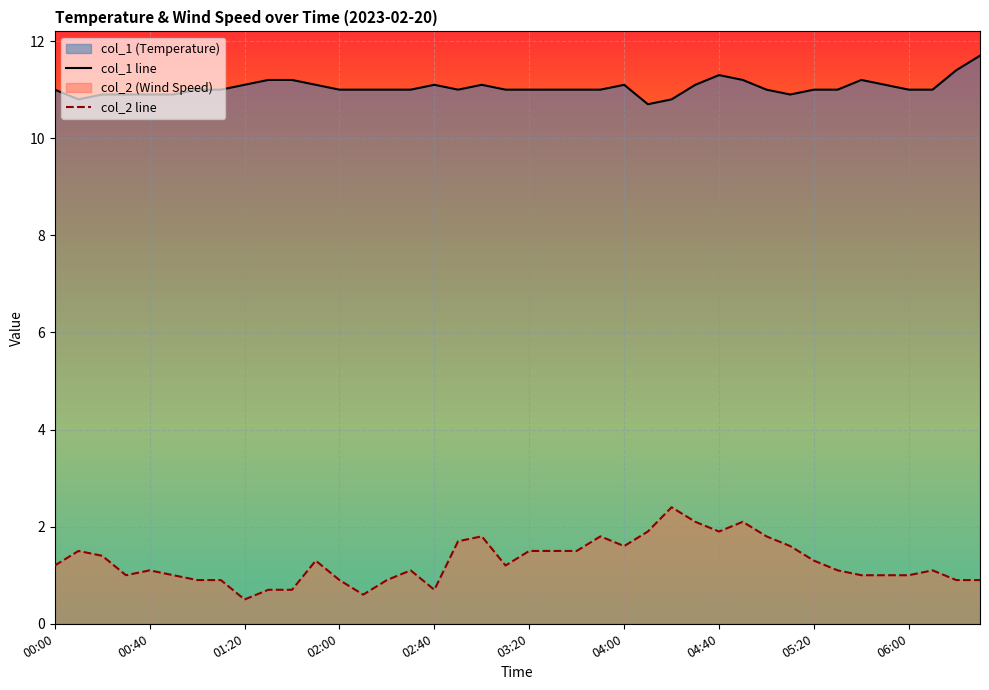

What is the maximum value for col_1 line?

11.7